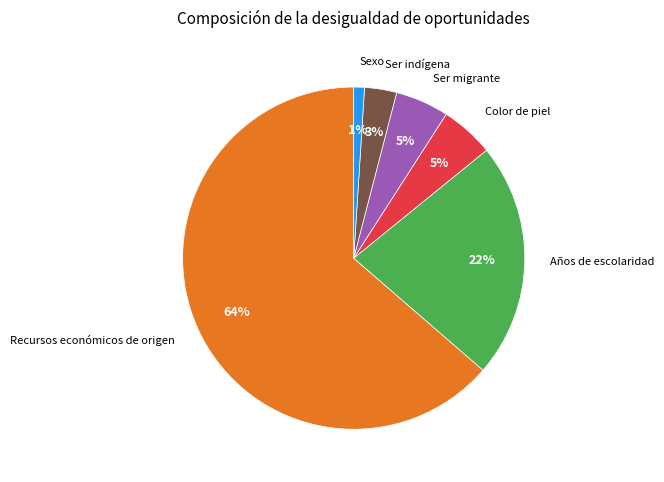

To the nearest percent, what is the average slice percentage?

17%